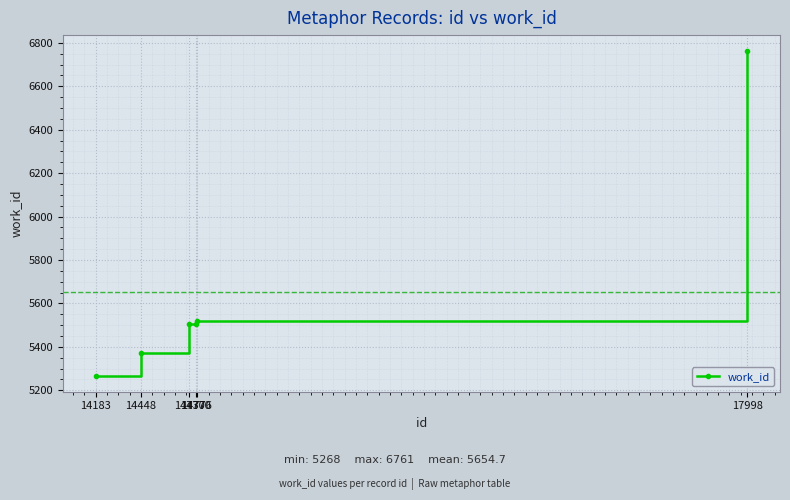

Count the number of categories in the chart.

6